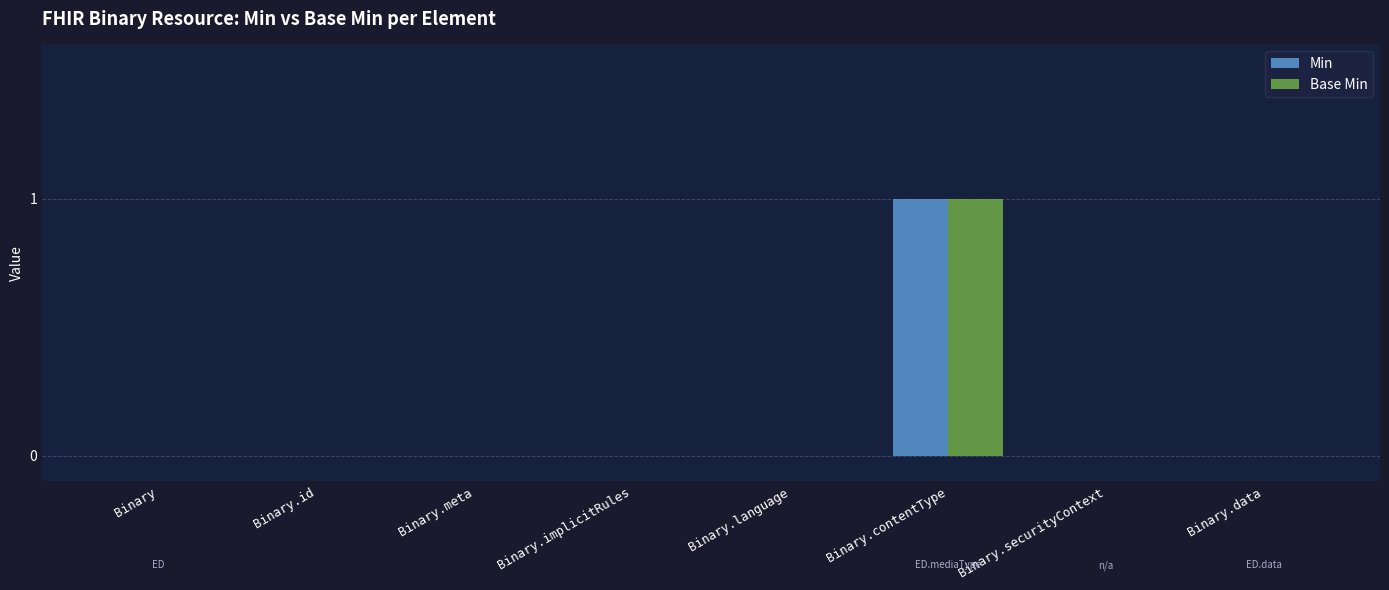

What is the highest value of the Base Min series?

1